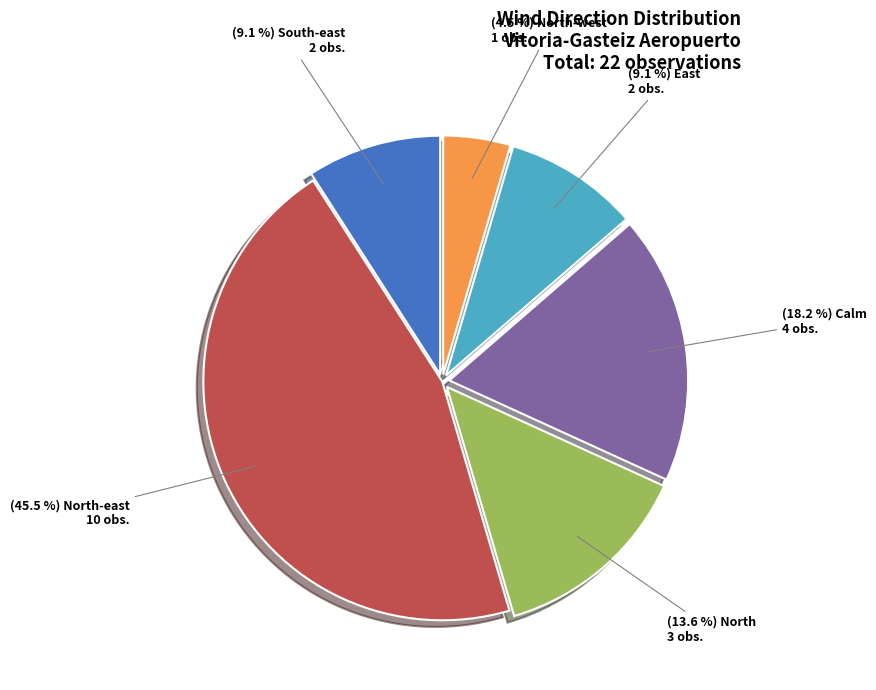

Is there any slice that represents more than half of the pie?

No